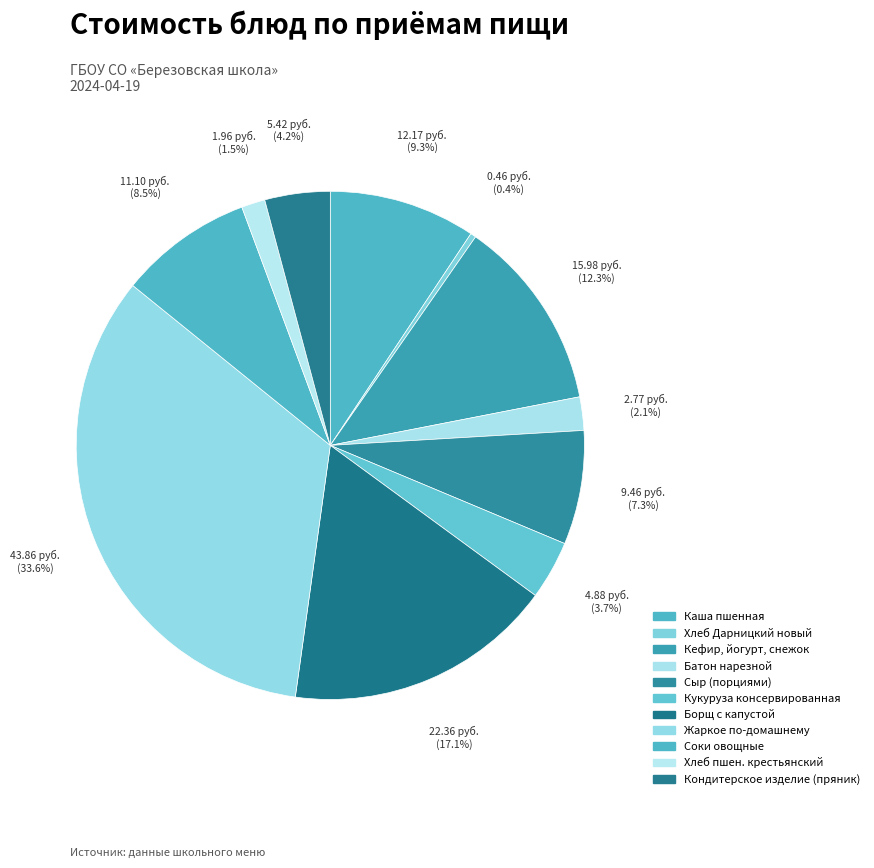

What is the largest slice in the pie chart?

Жаркое по-домашнему